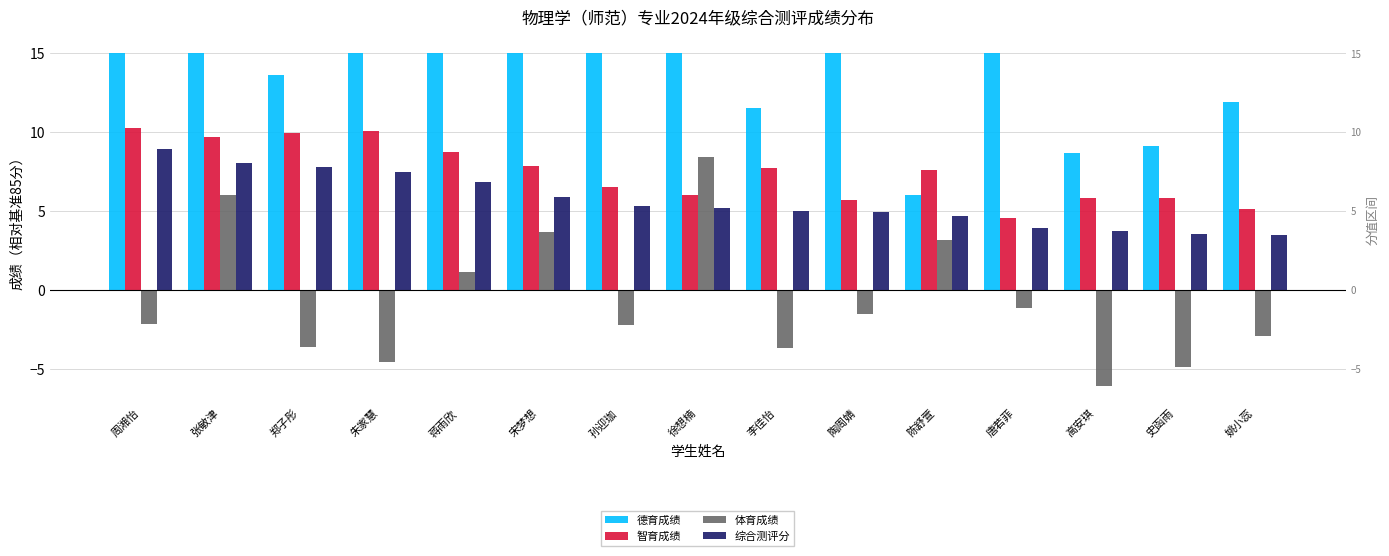

Are the bars grouped side by side (vs. stacked)?

Yes